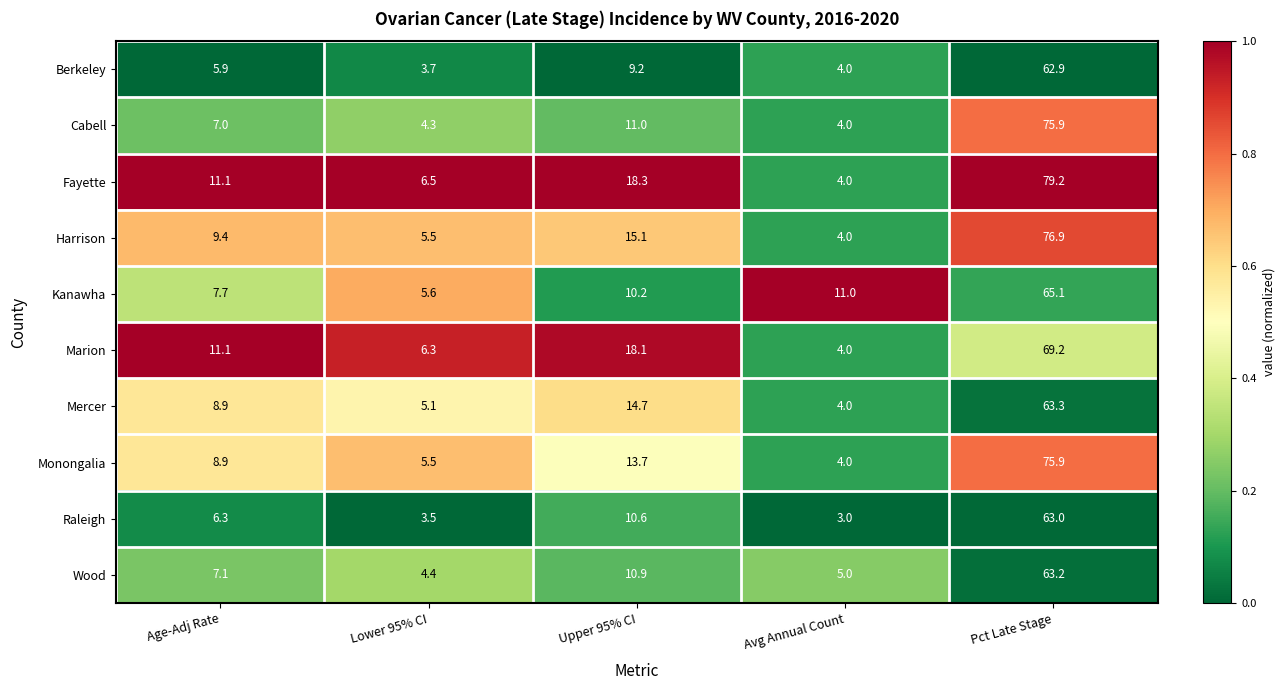

What is the lowest value of the Fayette series?

4.0